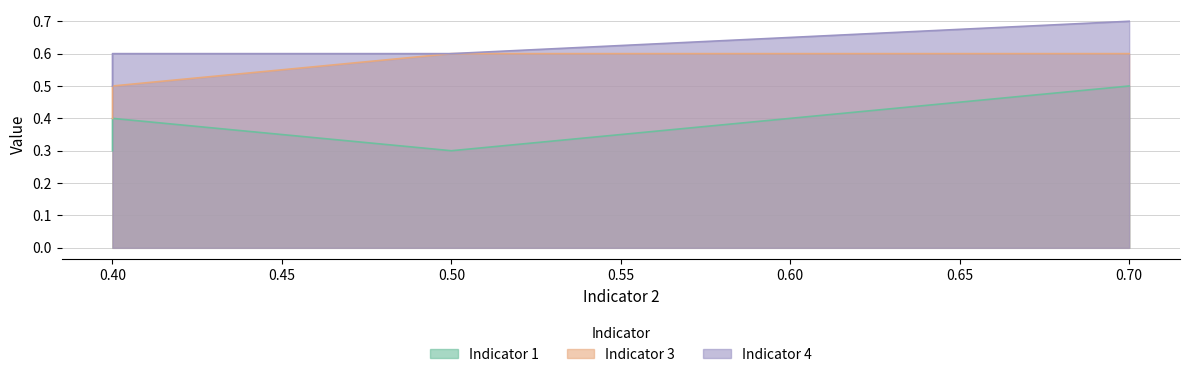

What is the total value across all series at 0.4?

1.5